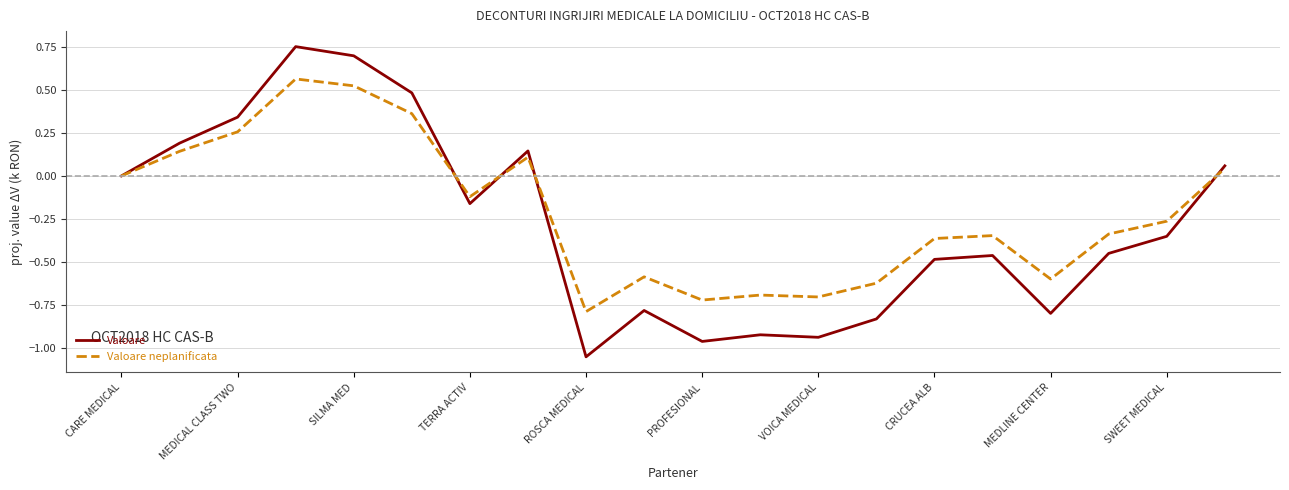

List the series in order of their peak value, highest first.

Valoare, Valoare neplanificata